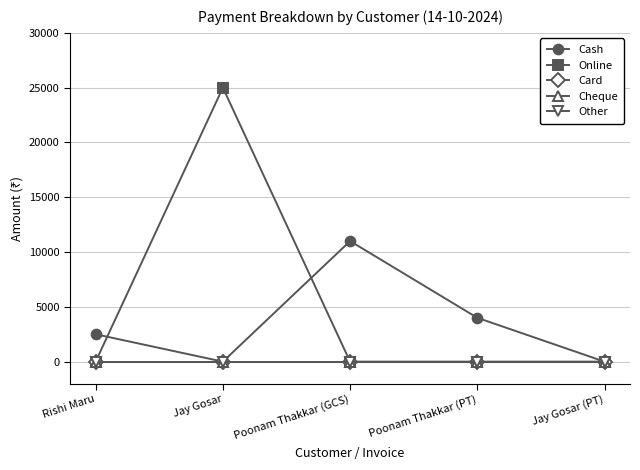

Does the chart have visible grid lines?

Yes